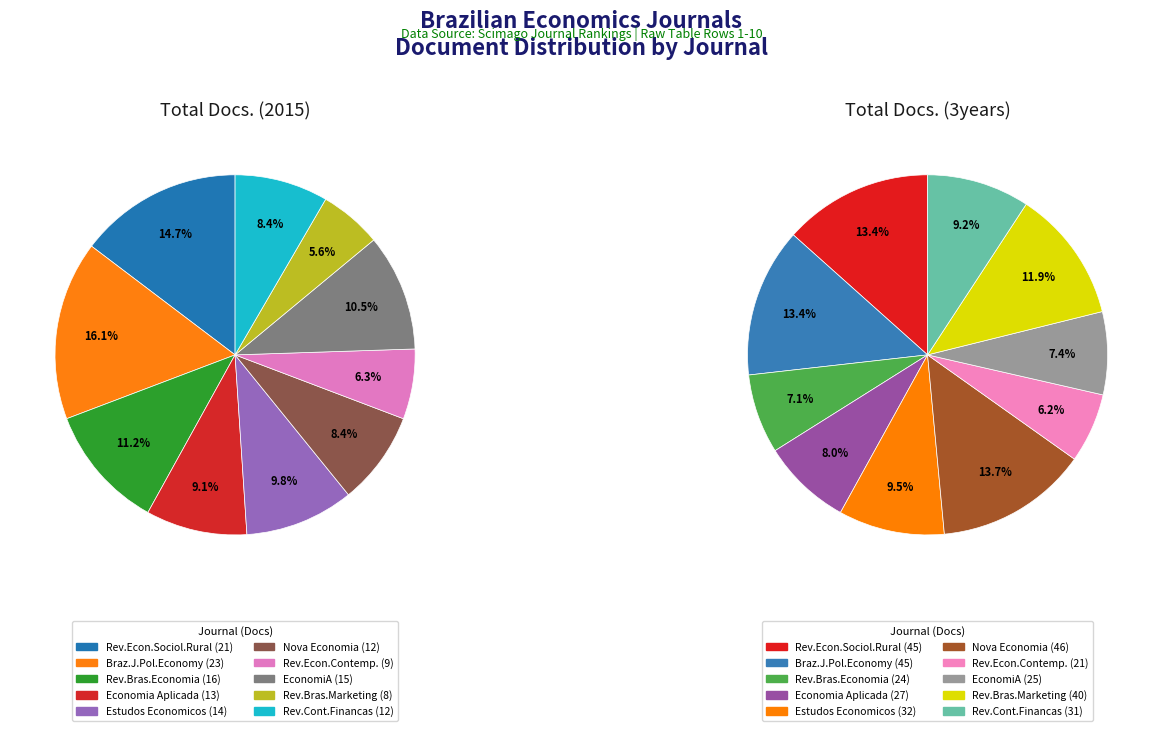

Which has a higher value, Revista de Economia e Sociologia Rural or EconomiA?

Revista de Economia e Sociologia Rural